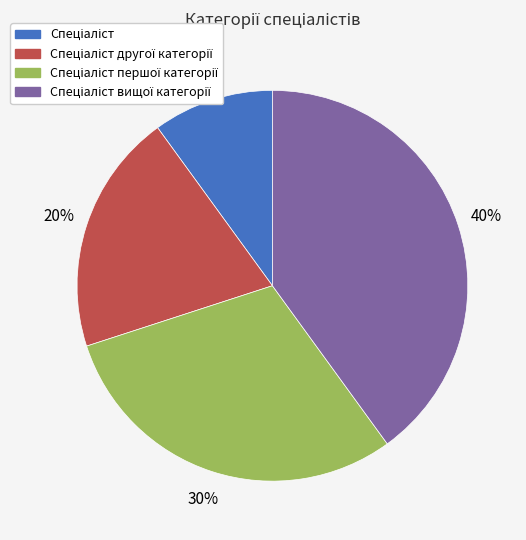

Is there a majority slice in this chart?

No